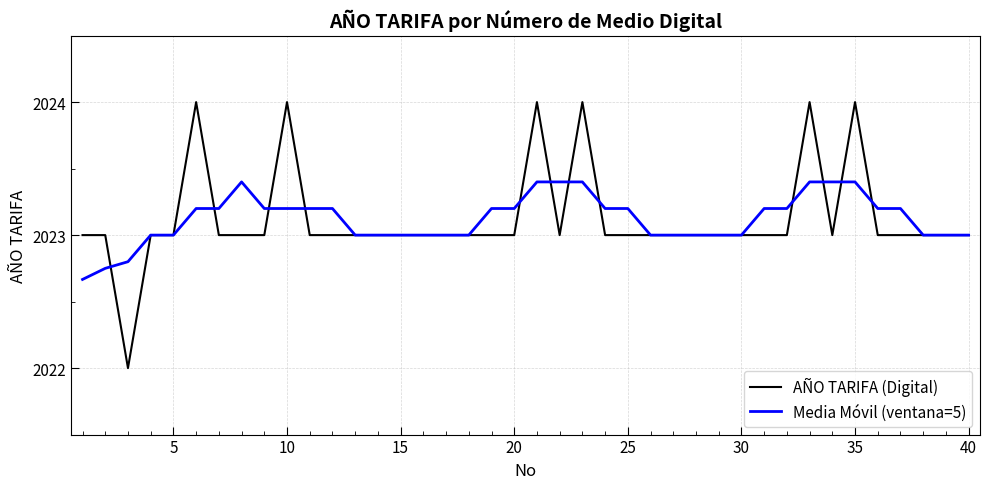

Does the chart display data point markers on the line(s)?

No